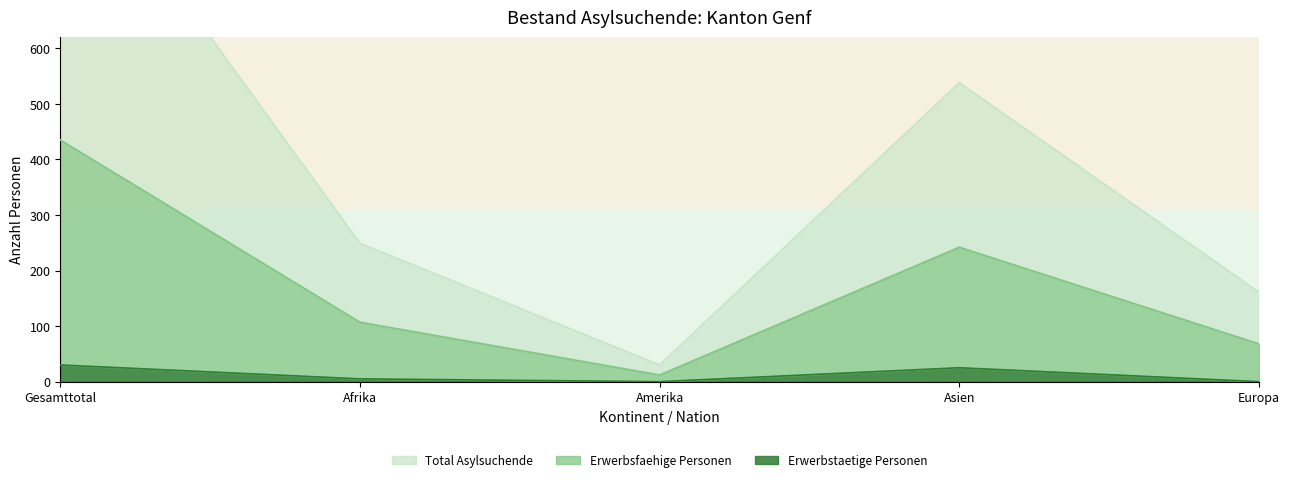

Reading right to left, list all the values displayed in this chart.

Total Asylsuchende: Europa=161	Asien=538	Amerika=30	Afrika=249	Gesamttotal=993
Erwerbsfaehige Personen: Europa=68	Asien=242	Amerika=12	Afrika=107	Gesamttotal=435
Erwerbstaetige Personen: Europa=0	Asien=25	Amerika=0	Afrika=5	Gesamttotal=30